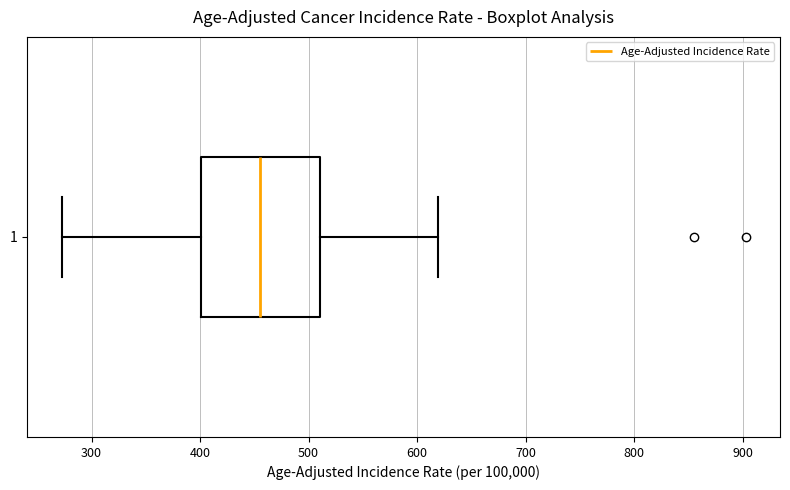

Where is the left edge of the box at y = 1 on the x-axis? The values are not printed on the chart, so give them approximately, as read against the axis.

400